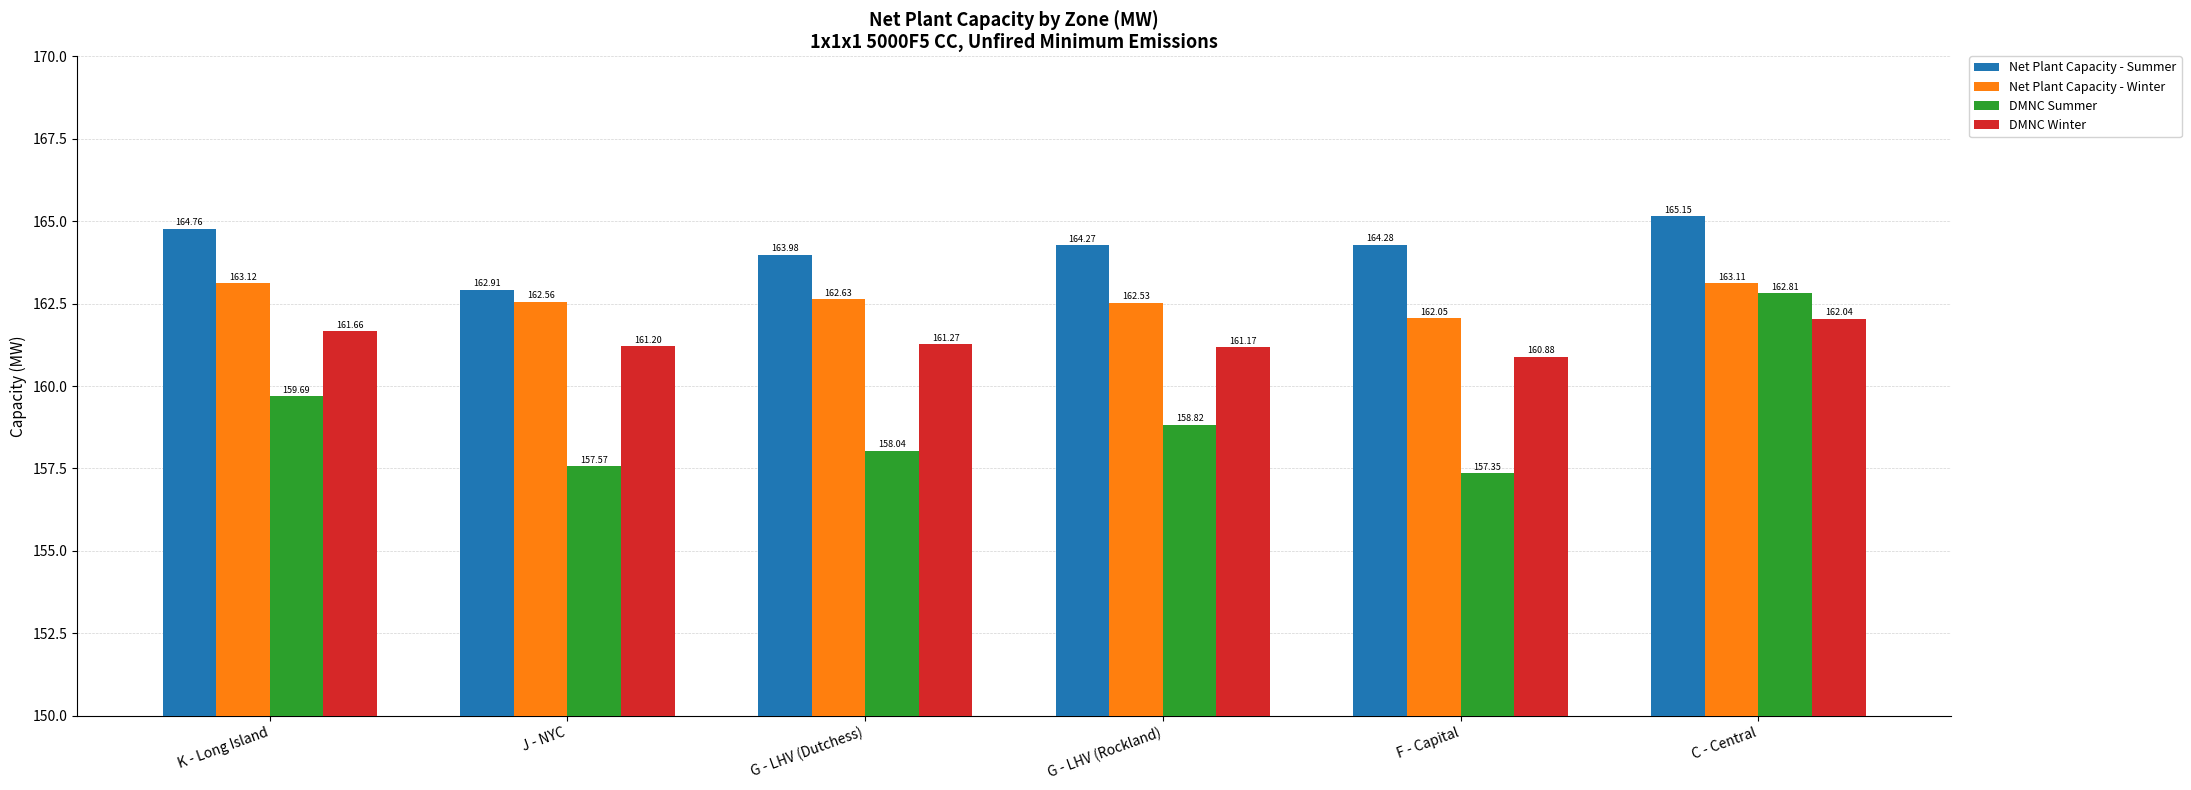

What is the label of the 4th bar from the left?

G - LHV (Rockland)